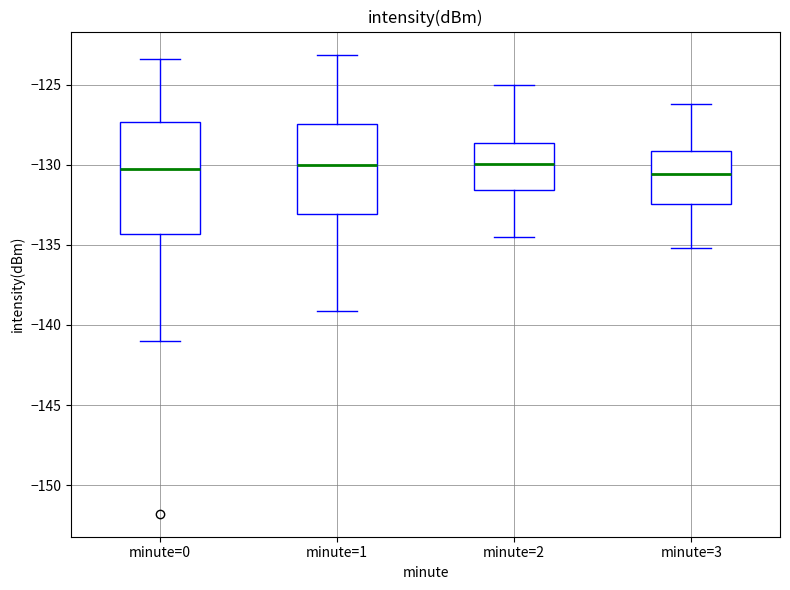

Reading left to right, transcribe this box plot: for each box, give where its median line is, the range the box spans, and where its two whiskers end, as read against the y-axis. The values are not printed on the chart, so give them approximately, as read against the axis.

minute=0: median -130.0, box -134.5 to -127.5, whiskers -141.0 to -123.5
minute=1: median -130.0, box -133.0 to -127.5, whiskers -139.0 to -123.0
minute=2: median -130.0, box -131.5 to -128.5, whiskers -134.5 to -125.0
minute=3: median -130.5, box -132.5 to -129.0, whiskers -135.0 to -126.0